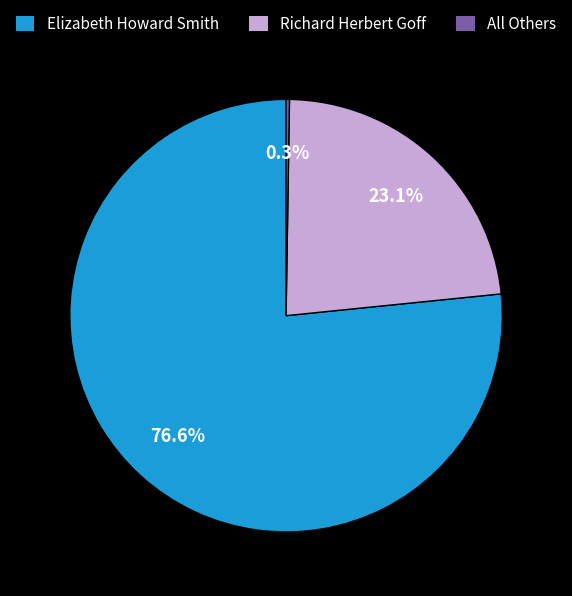

What is the largest slice in the pie chart?

Elizabeth Howard Smith